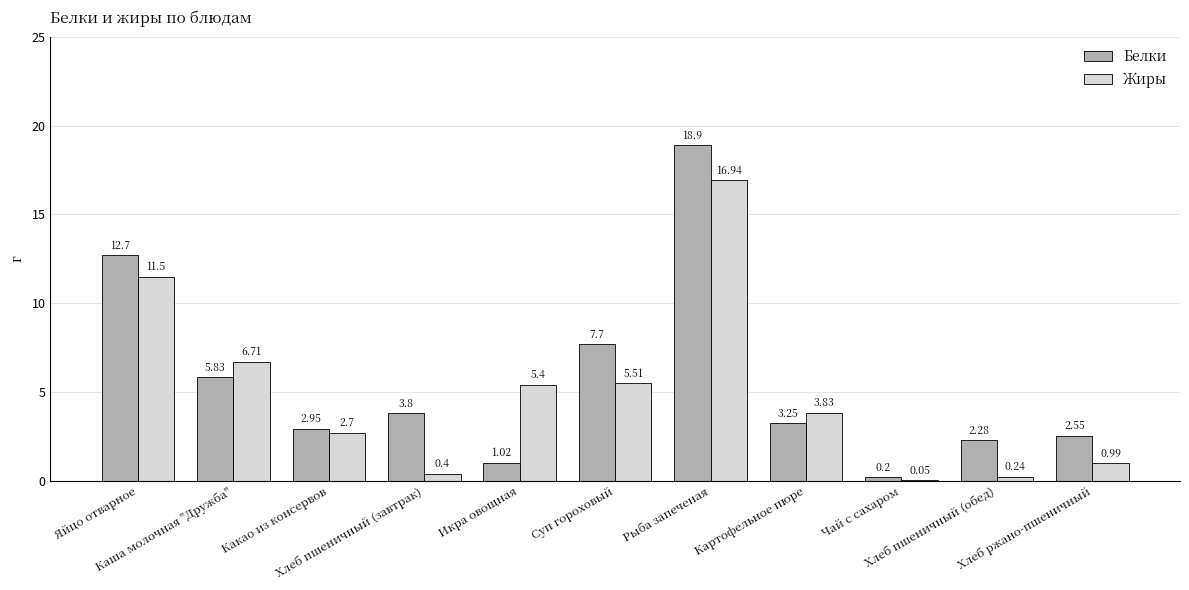

What value does the Жиры series have at Икра овощная?

5.4